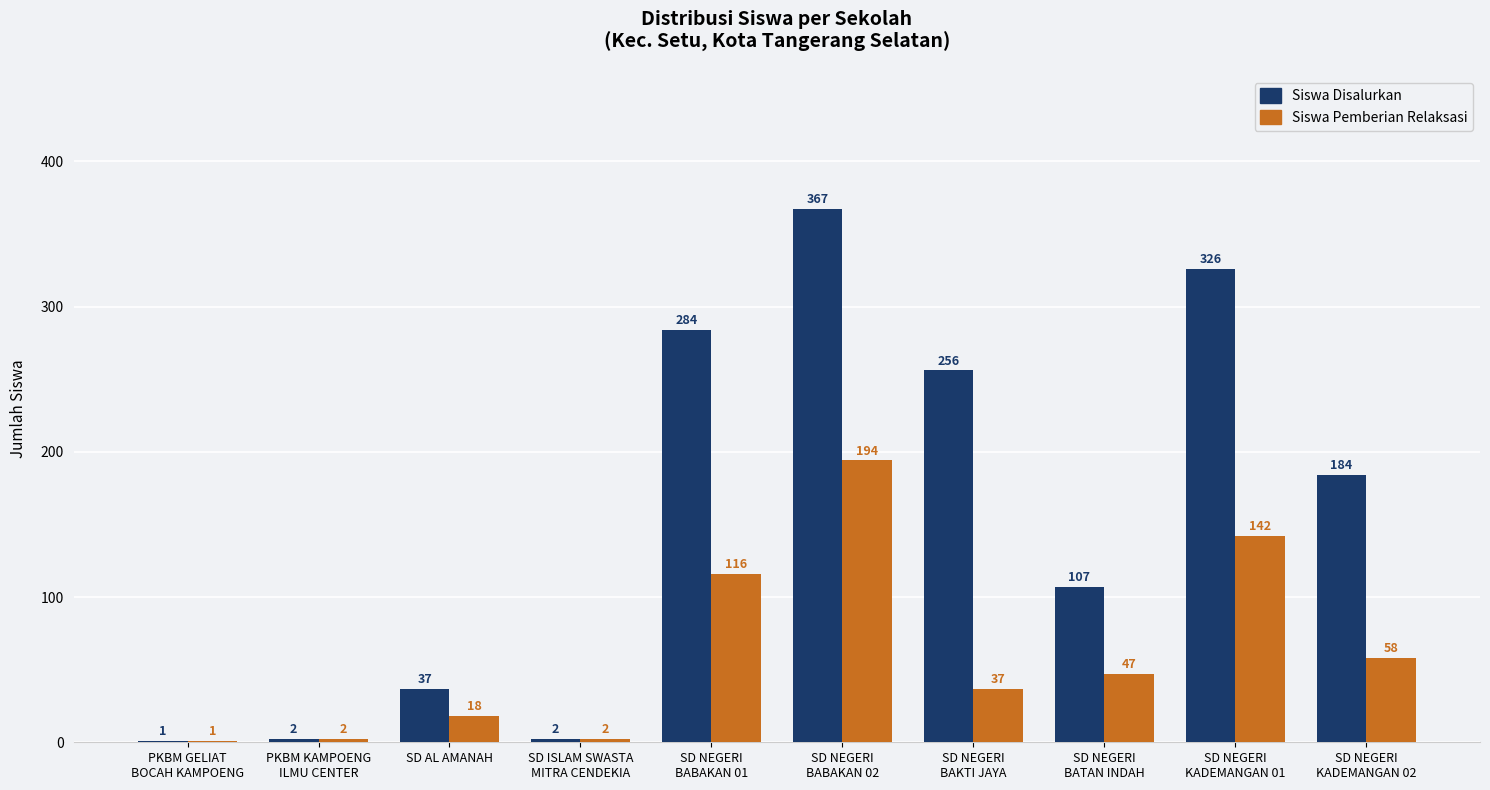

Reading right to left, transcribe all the data shown in this chart.

Siswa Disalurkan: 184	326	107	256	367	284	2	37	2	1
Siswa Pemberian Relaksasi: 58	142	47	37	194	116	2	18	2	1